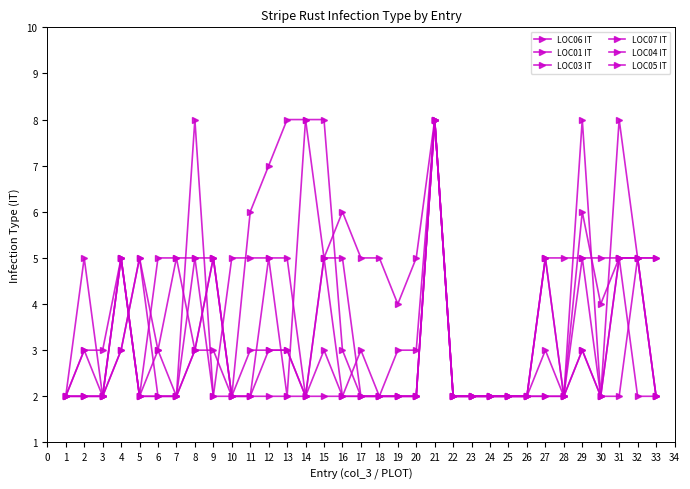

Where is LOC05 IT nearest to the value 5?

4